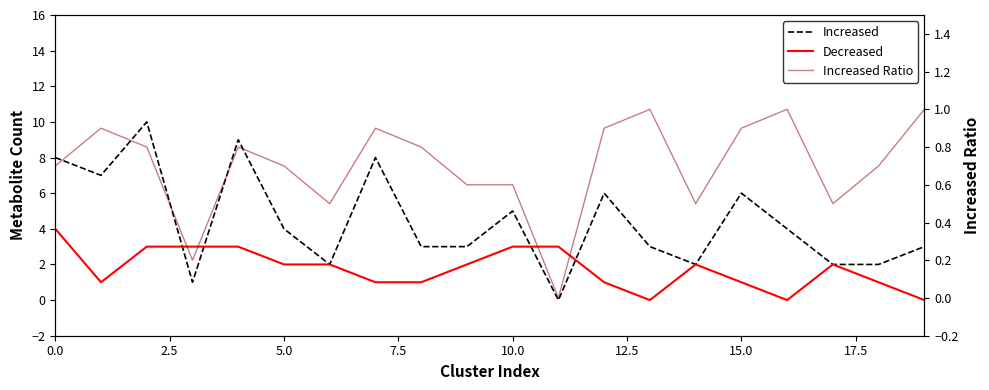

What is the maximum value for Increased Ratio?

1.0